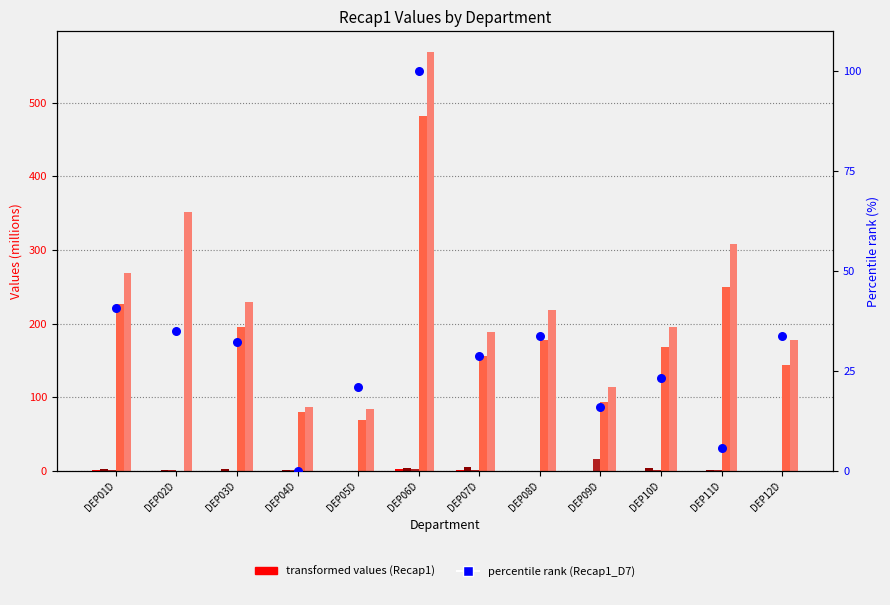

Which series has the widest spread of Y values?

Recap1_D6